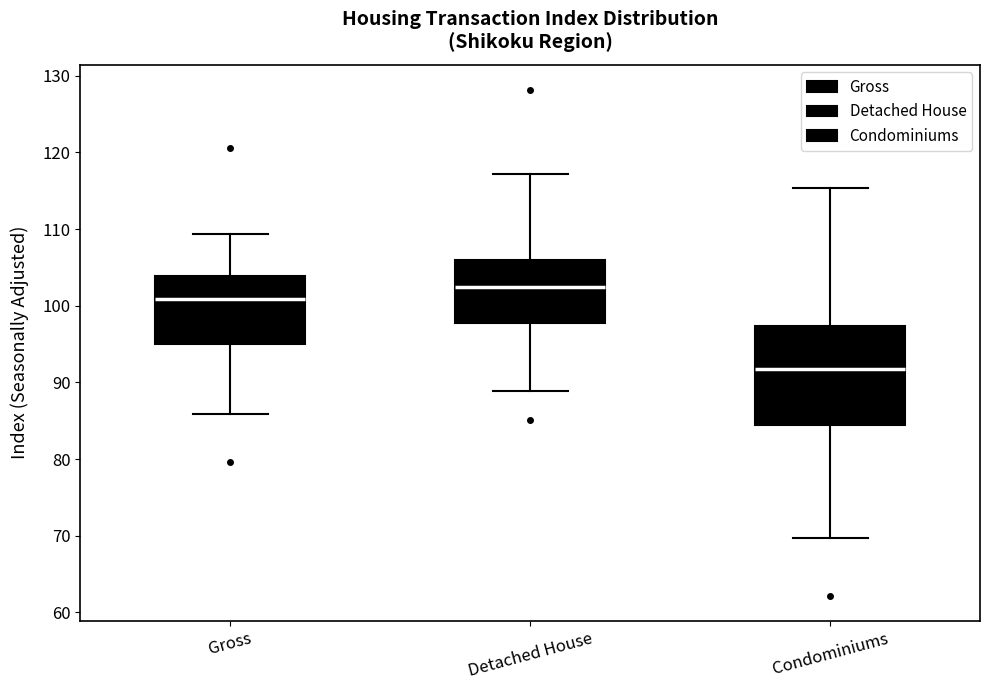

Where does the median line of the box for Detached House sit on the y-axis? The values are not printed on the chart, so give them approximately, as read against the axis.

102